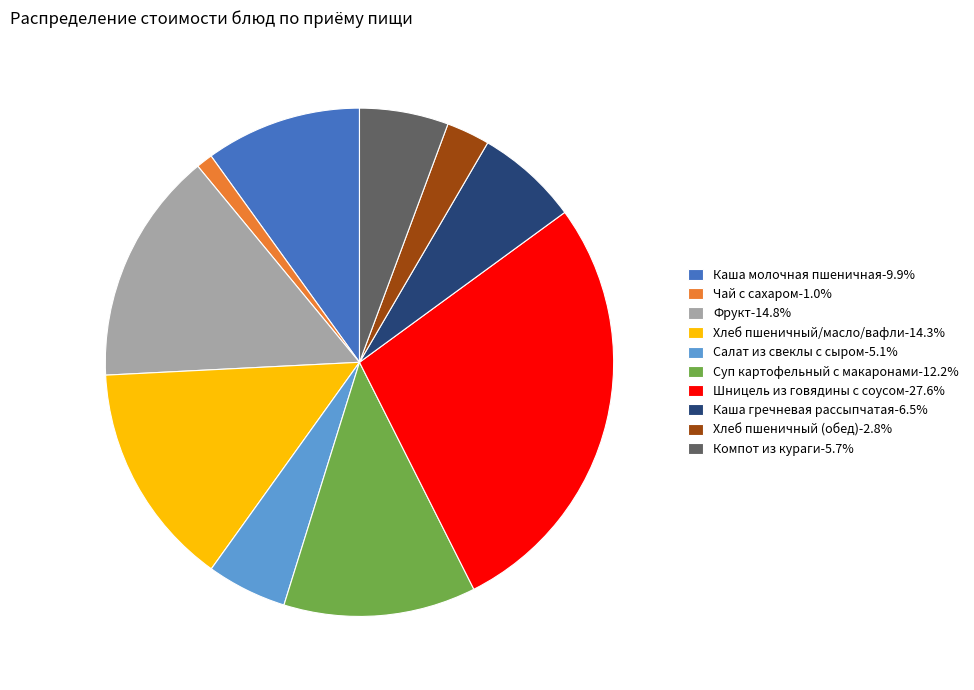

Does any single category account for the majority?

No